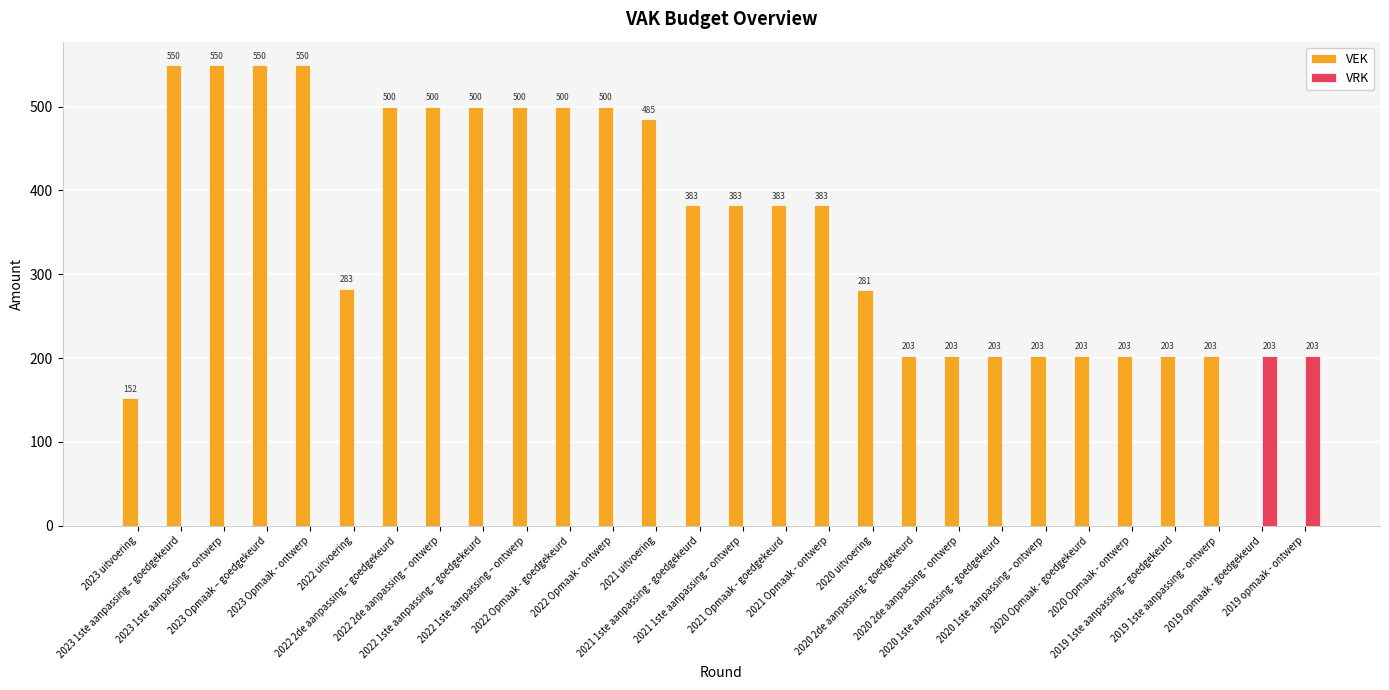

True or false: VRK has a value of 0 at 2022 uitvoering.

True